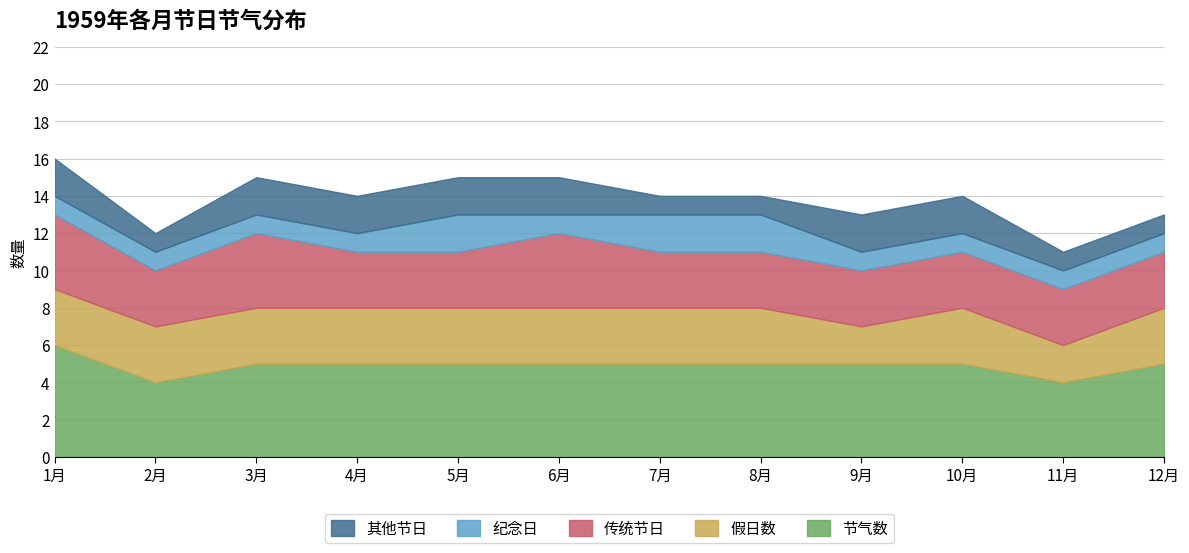

What is the sum of the 节气数 values at 2月 and 12月?

9